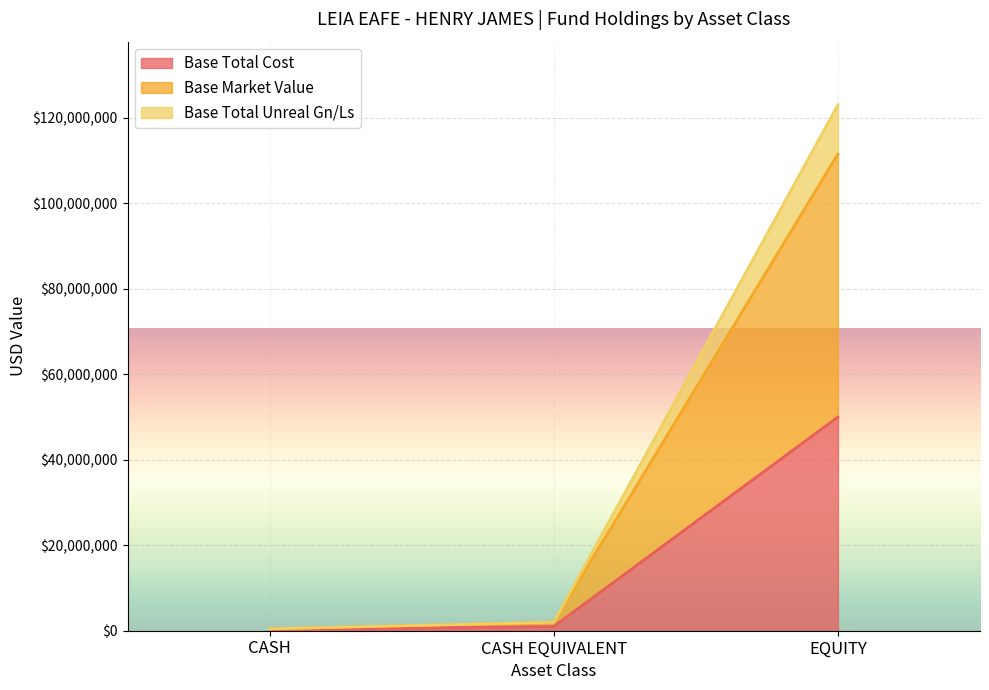

At which category is the sum across all series the highest?

EQUITY